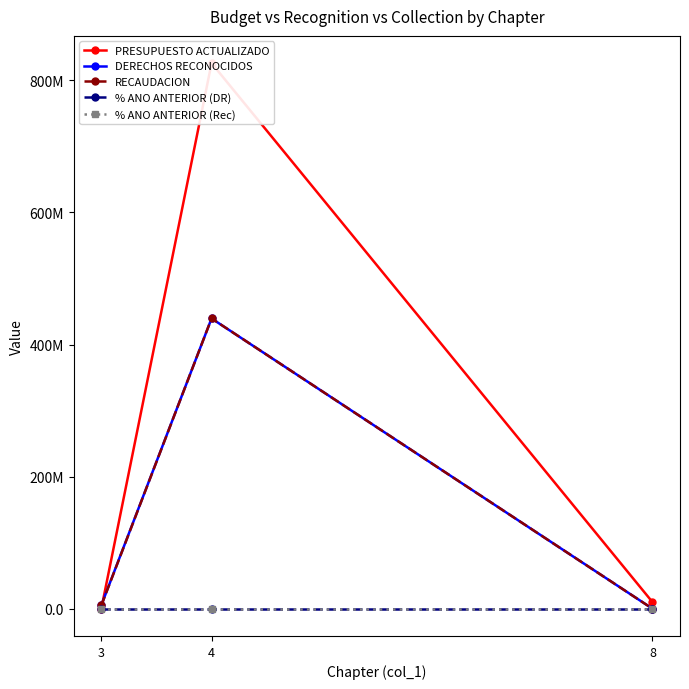

Count the number of categories in the chart.

3